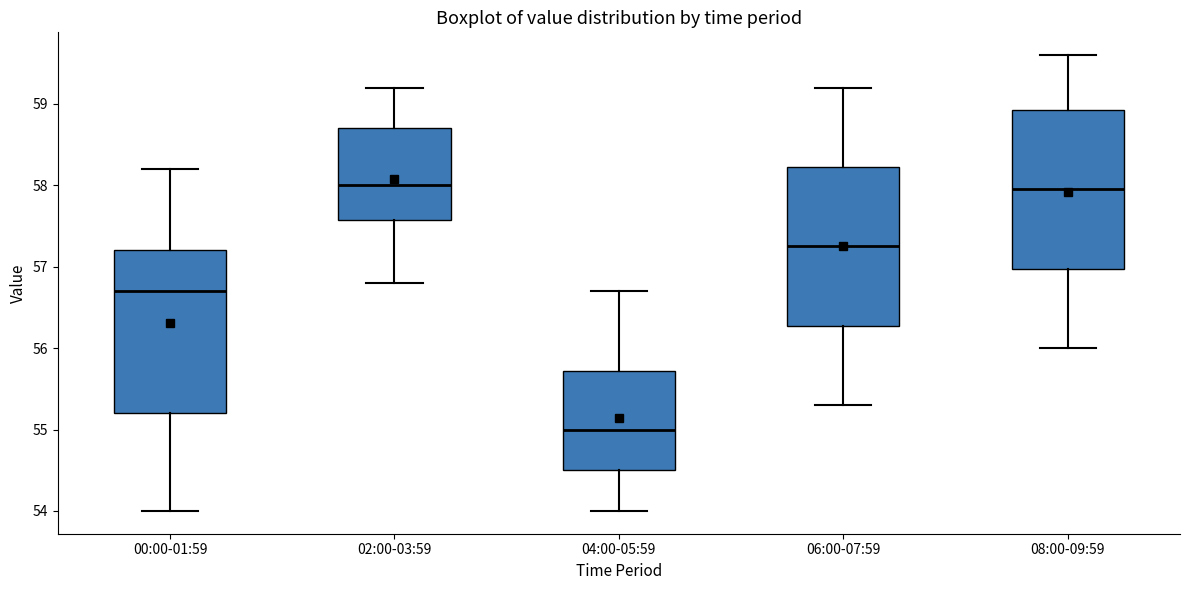

Reading left to right, read every box against the y-axis: the position of its median line, the range the box covers, and the ends of its whiskers. The values are not printed on the chart, so give them approximately, as read against the axis.

00:00-01:59: median 56.7, box 55.2 to 57.2, whiskers 54.0 to 58.2
02:00-03:59: median 58.0, box 57.6 to 58.7, whiskers 56.8 to 59.2
04:00-05:59: median 55.0, box 54.5 to 55.7, whiskers 54.0 to 56.7
06:00-07:59: median 57.3, box 56.3 to 58.2, whiskers 55.3 to 59.2
08:00-09:59: median 58.0, box 57.0 to 58.9, whiskers 56.0 to 59.6